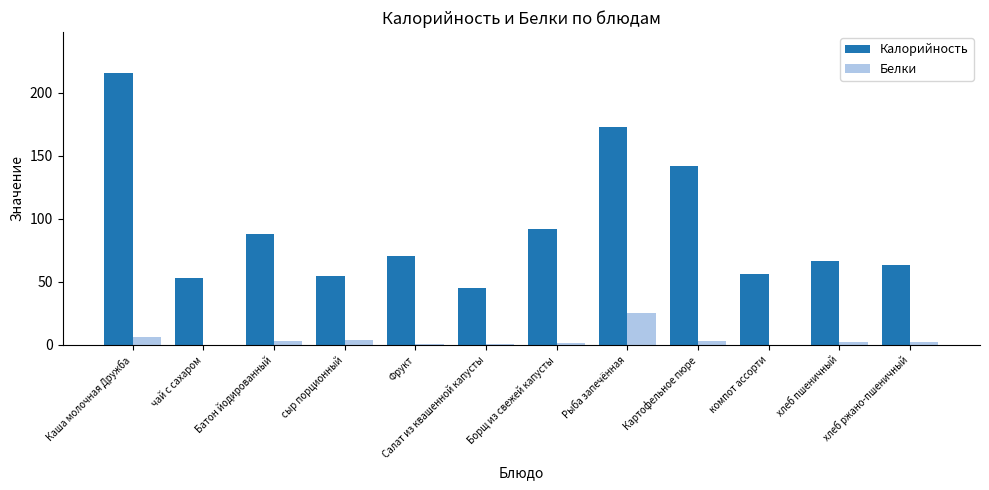

What is the maximum value for Белки?

25.0